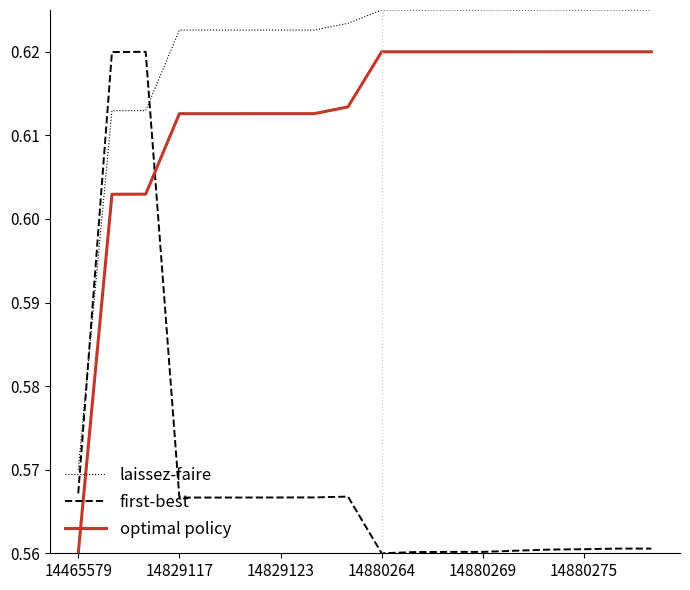

True or false: first-best and optimal policy cross at least once.

True